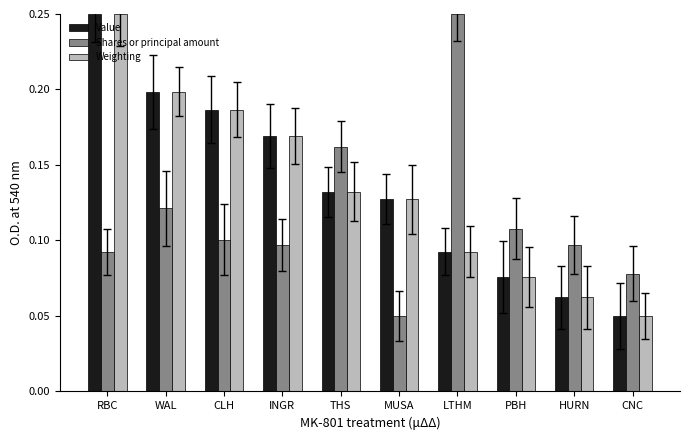

What are all the series names shown in the legend?

Value, Shares or principal amount, Weighting